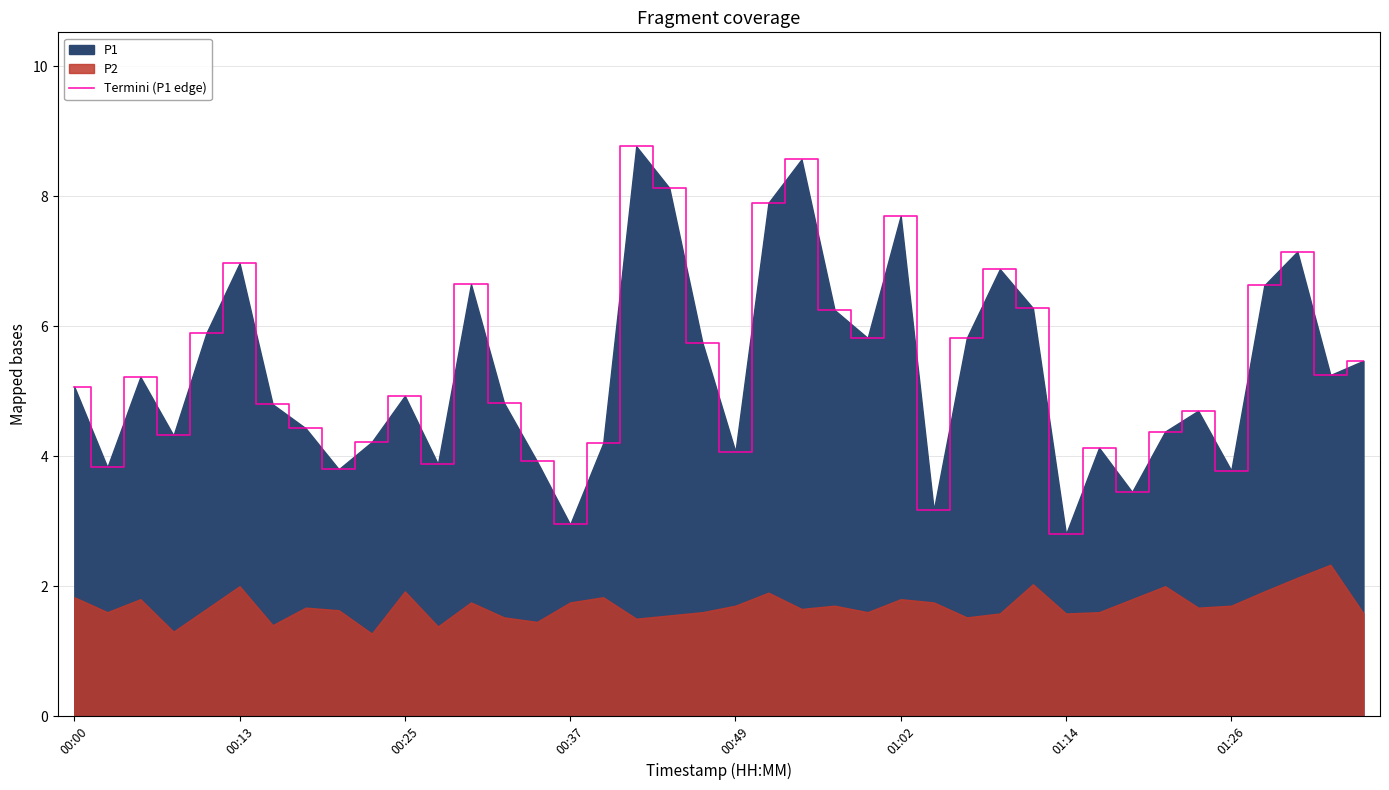

How many data points does each series have?

40